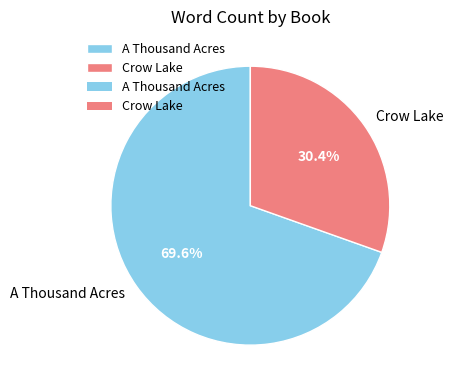

How many slices are in this pie chart?

2